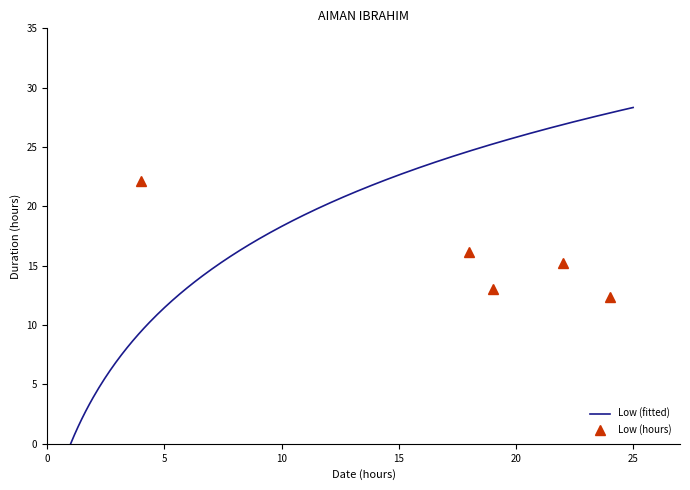

Which label corresponds to the largest value in the chart?

4